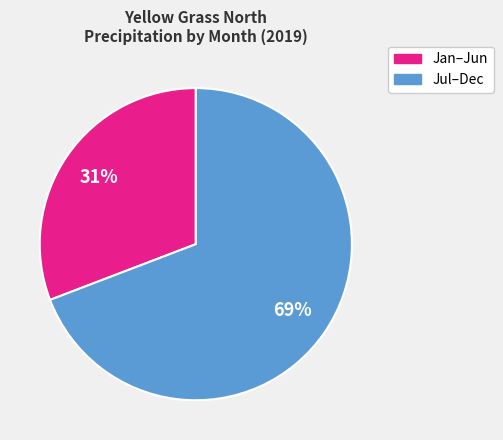

Is there a majority slice in this chart?

Yes